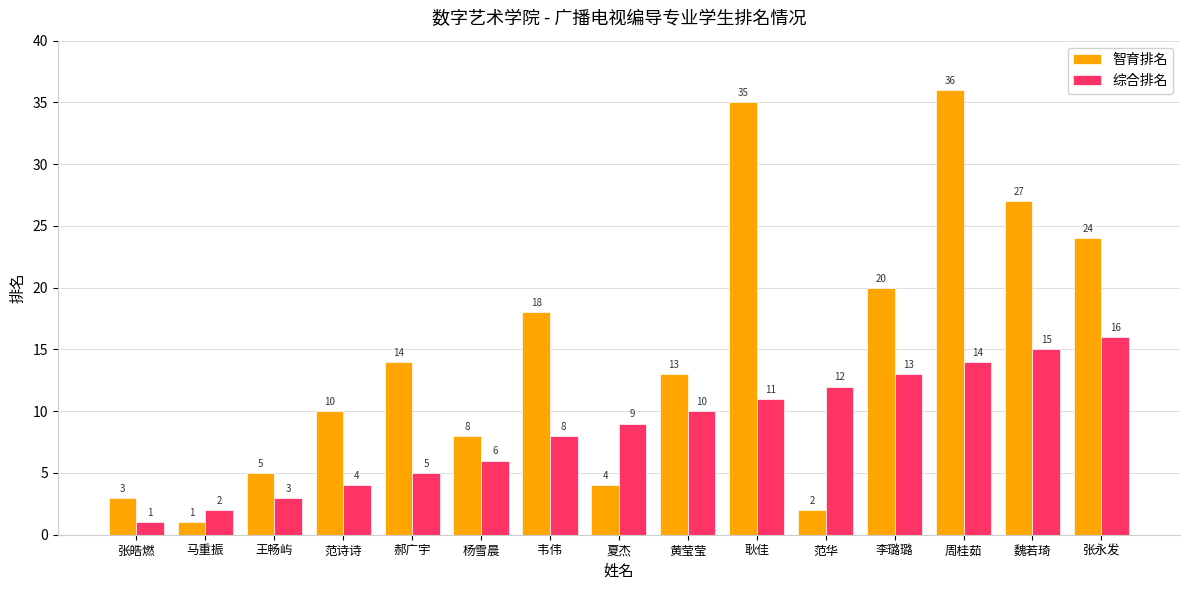

Which series has the largest range (max minus min)?

智育排名